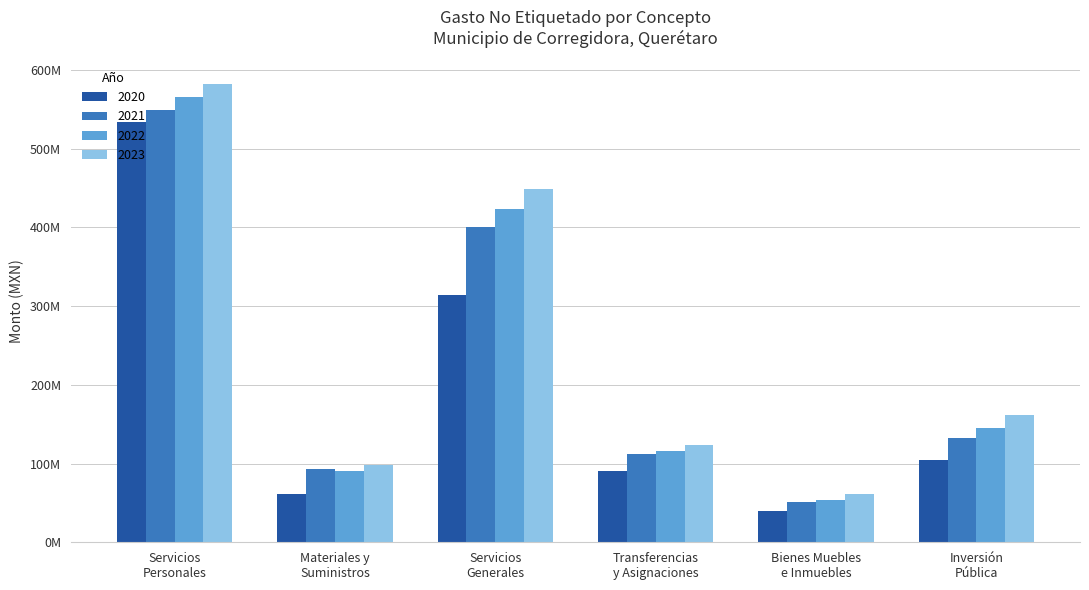

Reading left to right, list all the values displayed in this chart.

2020: Servicios
Personales=533303575	Materiales y
Suministros=61714691	Servicios
Generales=313662809	Transferencias
y Asignaciones=90254411	Bienes Muebles
e Inmuebles=39115851	Inversión
Pública=104367799
2021: Servicios
Personales=549302682	Materiales y
Suministros=92617348	Servicios
Generales=400654882	Transferencias
y Asignaciones=111747309	Bienes Muebles
e Inmuebles=51000435	Inversión
Pública=132432109
2022: Servicios
Personales=565781763	Materiales y
Suministros=89970525	Servicios
Generales=422823588	Transferencias
y Asignaciones=115756346	Bienes Muebles
e Inmuebles=53276107	Inversión
Pública=145622639
2023: Servicios
Personales=582755216	Materiales y
Suministros=97817902	Servicios
Generales=449090661	Transferencias
y Asignaciones=123303040	Bienes Muebles
e Inmuebles=60825418	Inversión
Pública=162117988